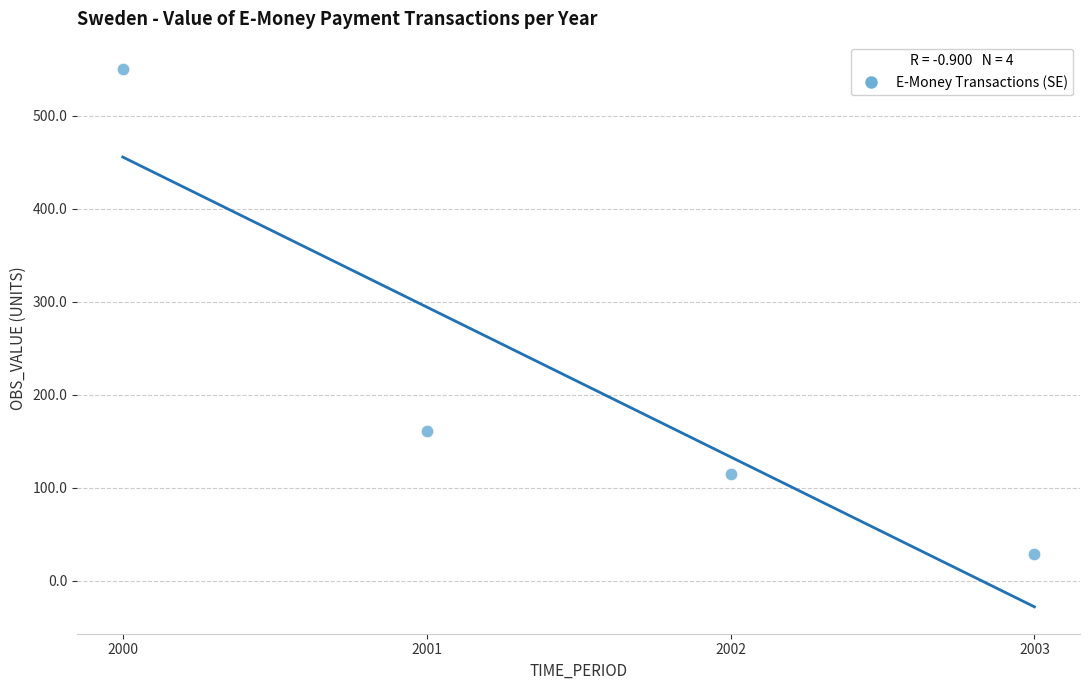

What Y value in the scatter plot is closest to 289?

160.9